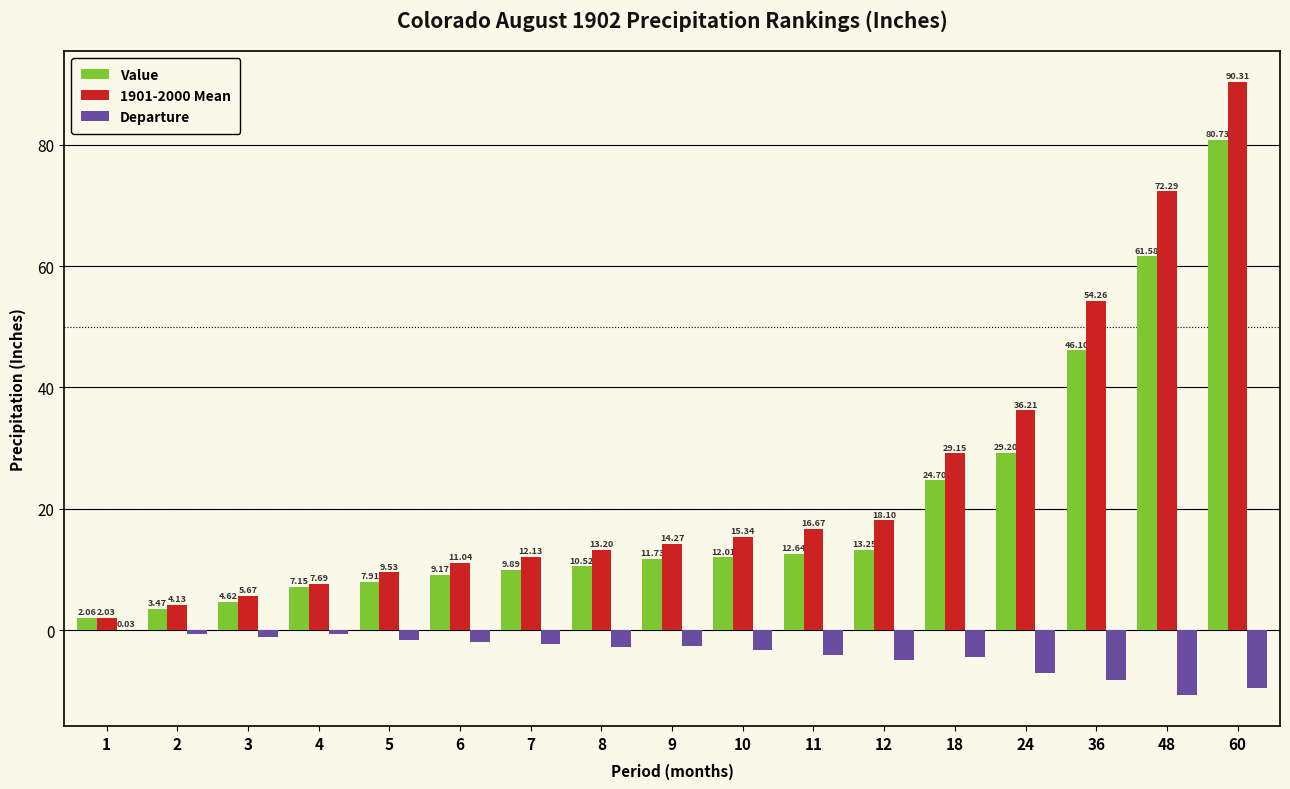

How many data points does each series have?

17